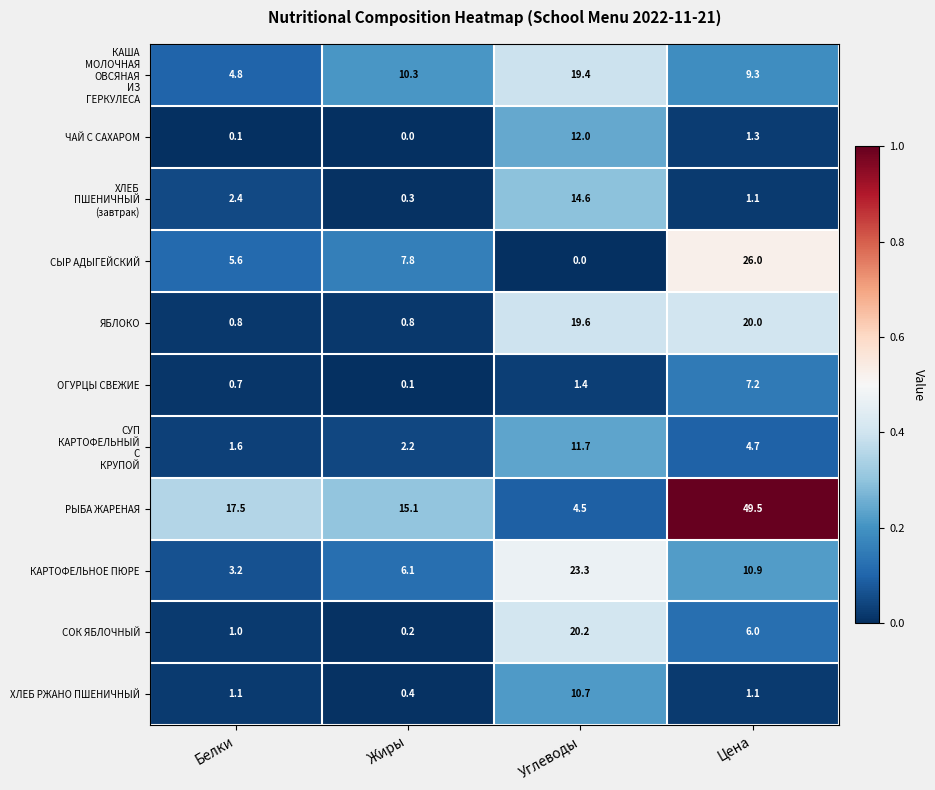

What is the difference between the ЧАЙ С САХАРОМ values at Цена and Жиры?

1.3